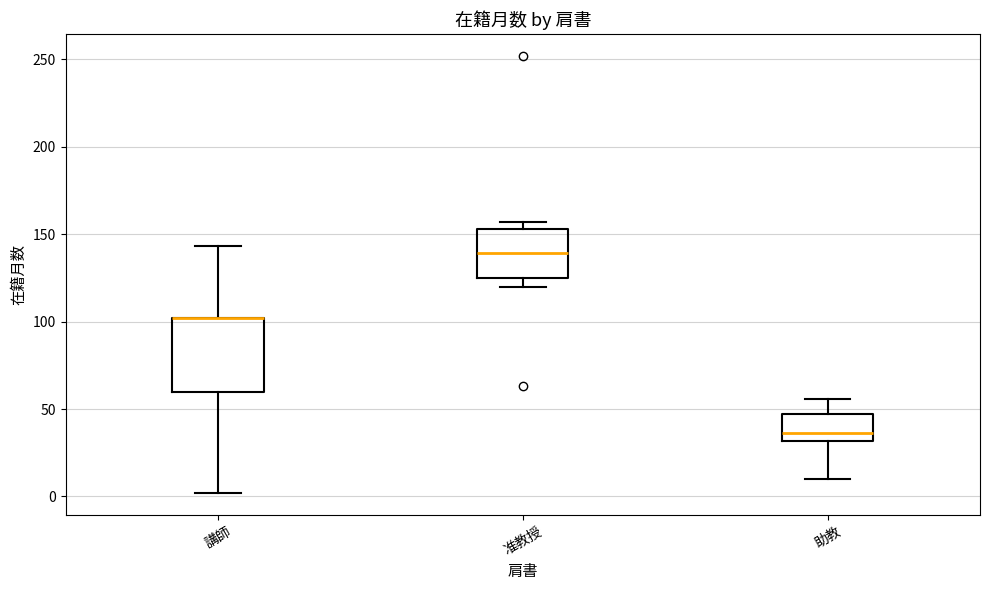

Reading left to right, transcribe this box plot: for each box, give where its median line is, the range the box spans, and where its two whiskers end, as read against the y-axis. The values are not printed on the chart, so give them approximately, as read against the axis.

講師: median 100 (drawn on the box's upper edge), box 60 to 100, whiskers 0 to 145
准教授: median 140, box 125 to 155, whiskers 120 to 155 (just above the box's upper edge)
助教: median 35, box 30 to 45, whiskers 10 to 55